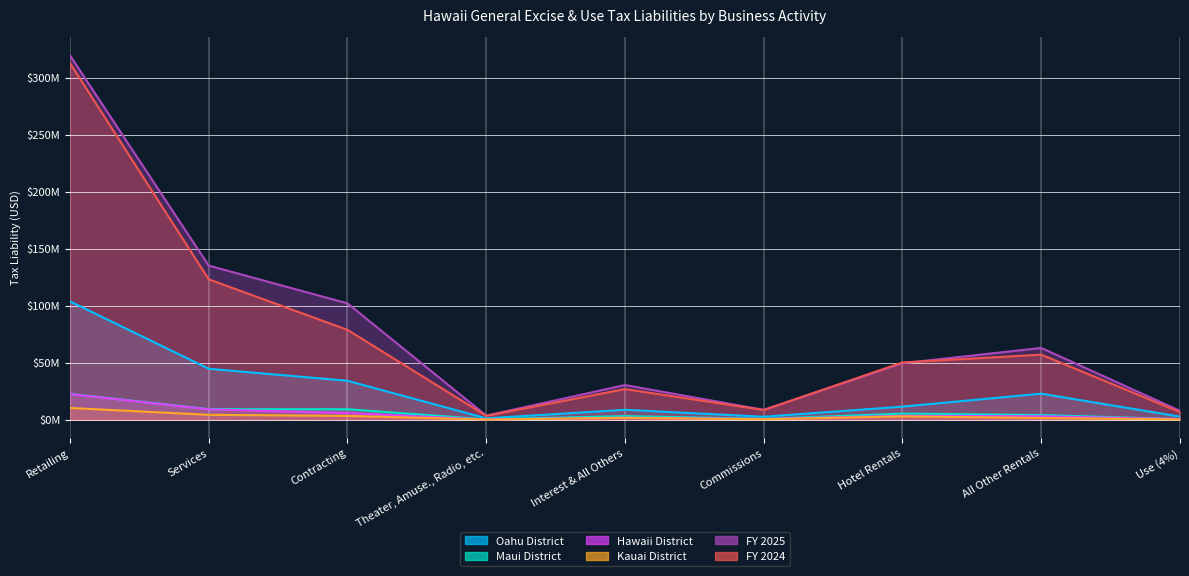

What is the sum of the Hawaii District values at Use (4%) and Theater, Amuse., Radio, etc.?

581263.9